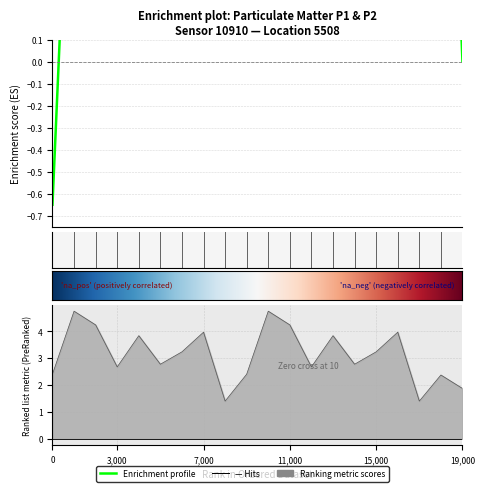

True or false: P1 and P2 cross at least once.

False